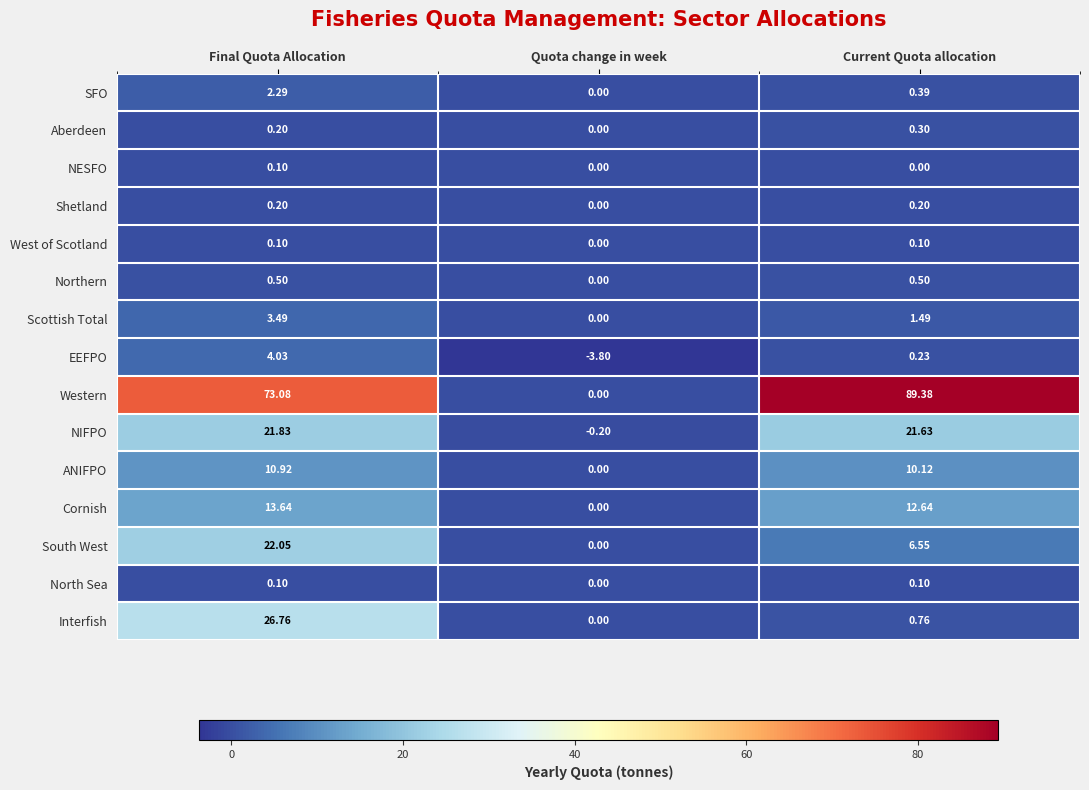

List the labels in order of South West value, smallest first.

Quota change in week, Current Quota allocation, Final Quota Allocation